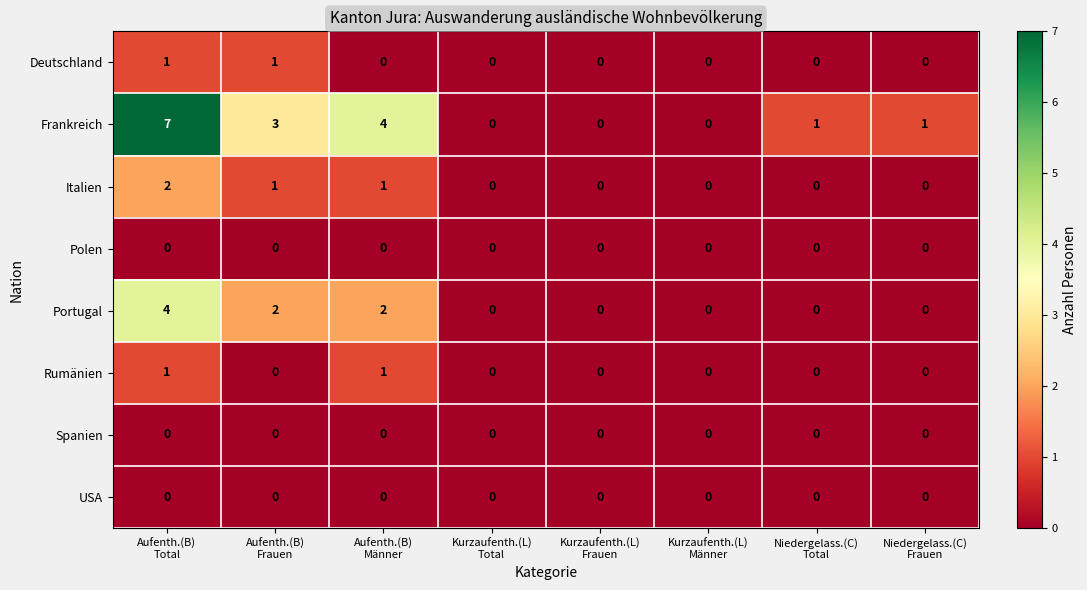

How many Italien values are between 0 and 1?

7